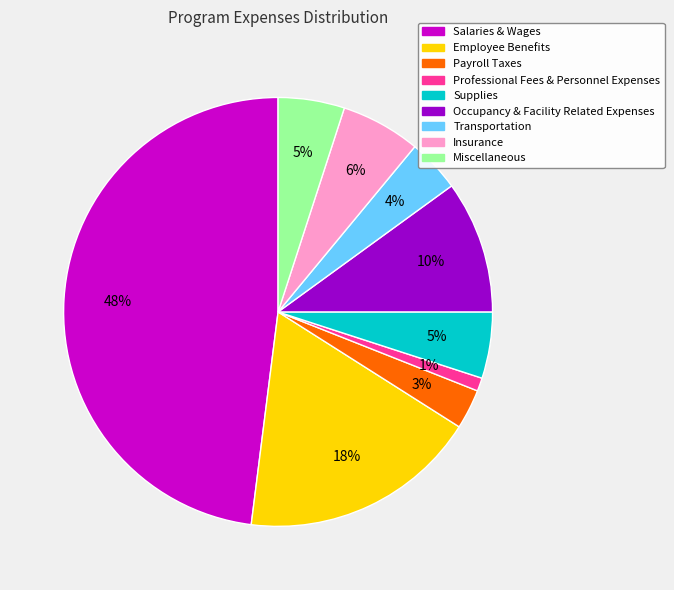

Is it true that Miscellaneous is 11% of the pie?

False